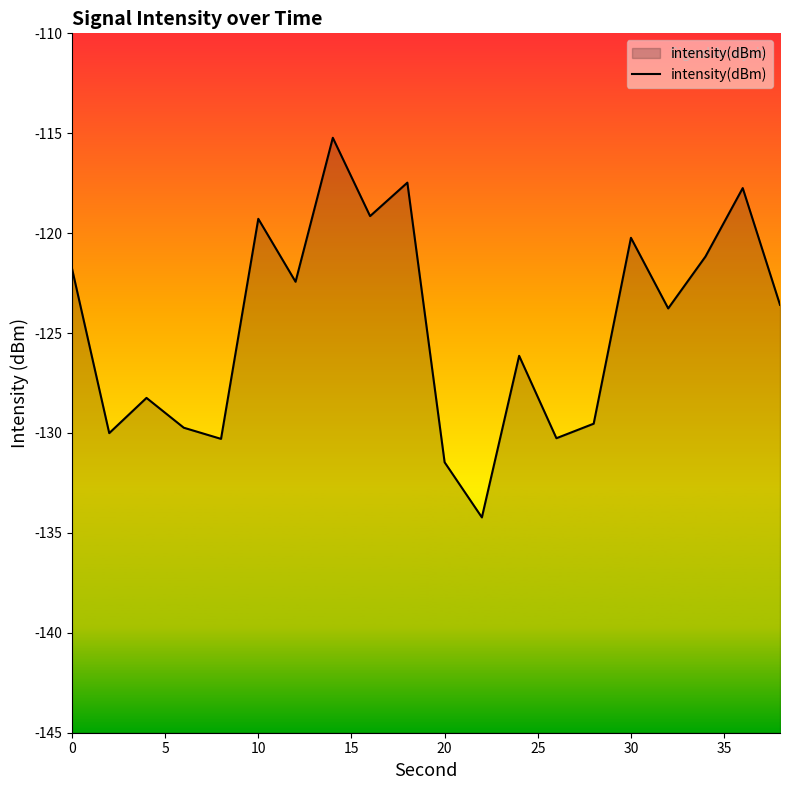

How many distinct data groups are displayed?

1